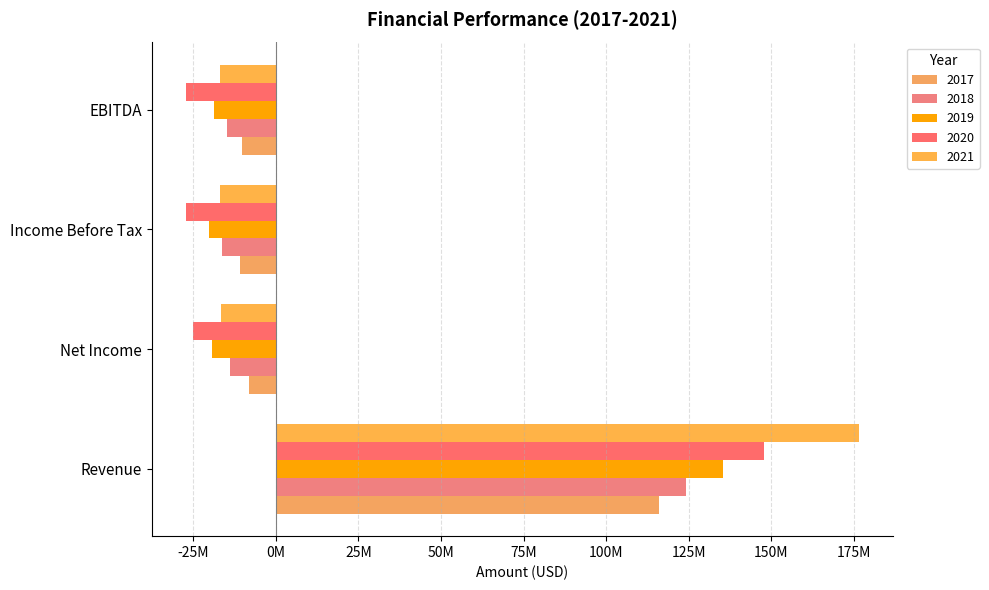

Reading left to right, transcribe all the data shown in this chart.

2017: Revenue=115870000	Net Income=-8241000	Income Before Tax=-10942000	EBITDA=-10124000
2018: Revenue=123980000	Net Income=-13847000	Income Before Tax=-16197000	EBITDA=-14752000
2019: Revenue=135300000	Net Income=-19324000	Income Before Tax=-20196000	EBITDA=-18757000
2020: Revenue=147831000	Net Income=-25028000	Income Before Tax=-27303000	EBITDA=-27303000
2021: Revenue=176579000	Net Income=-16657000	Income Before Tax=-17035000	EBITDA=-17035000